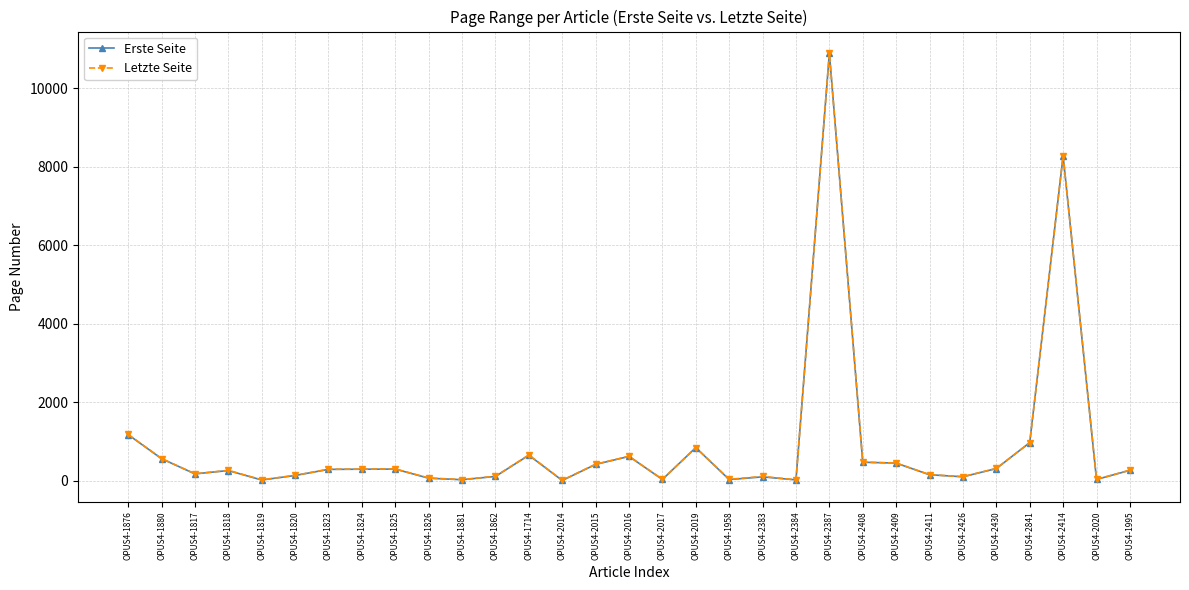

What is the sum of the Letzte Seite values at OPUS4-1876 and OPUS4-1881?

1201